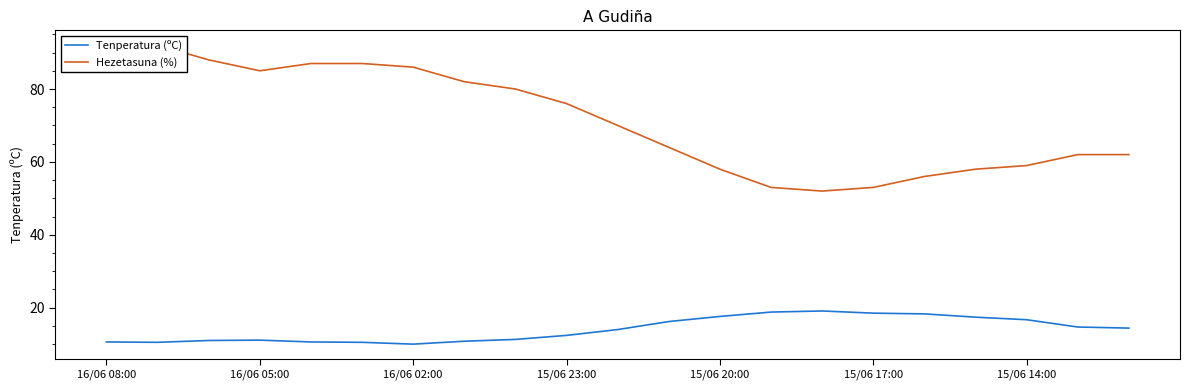

What is the sum of all Hezetasuna (%) values?

1502.0